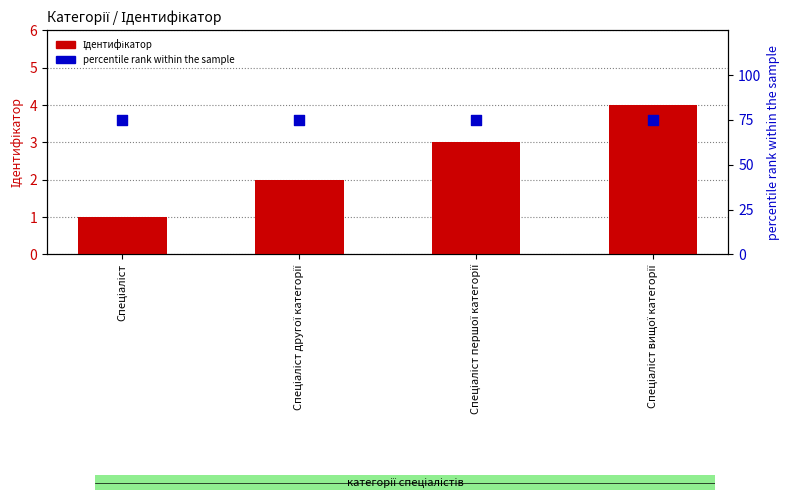

Which series has the largest total across all categories?

percentile rank within the sample